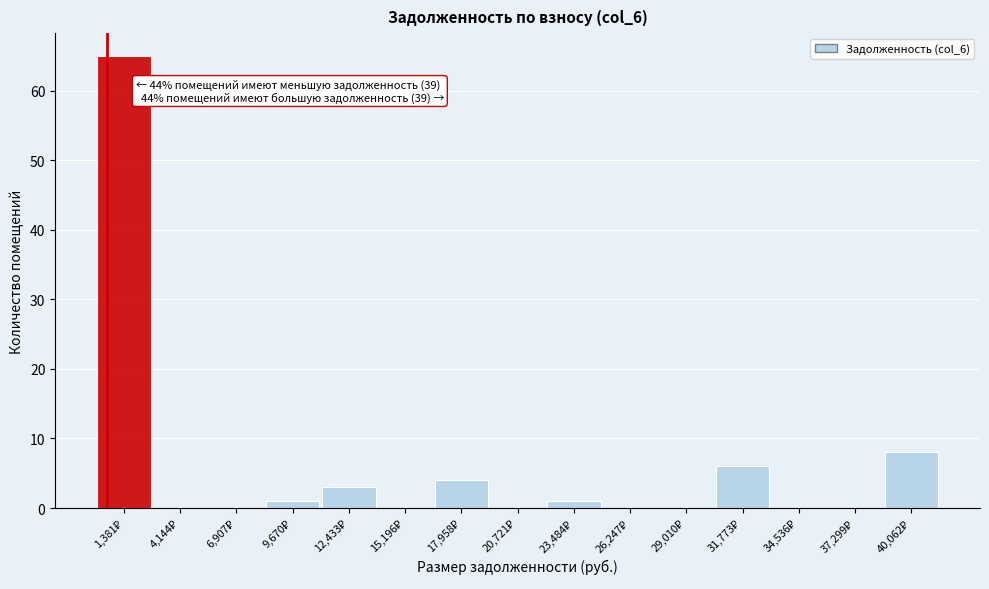

Which range on the x-axis has the tallest bar?

0 to 3000